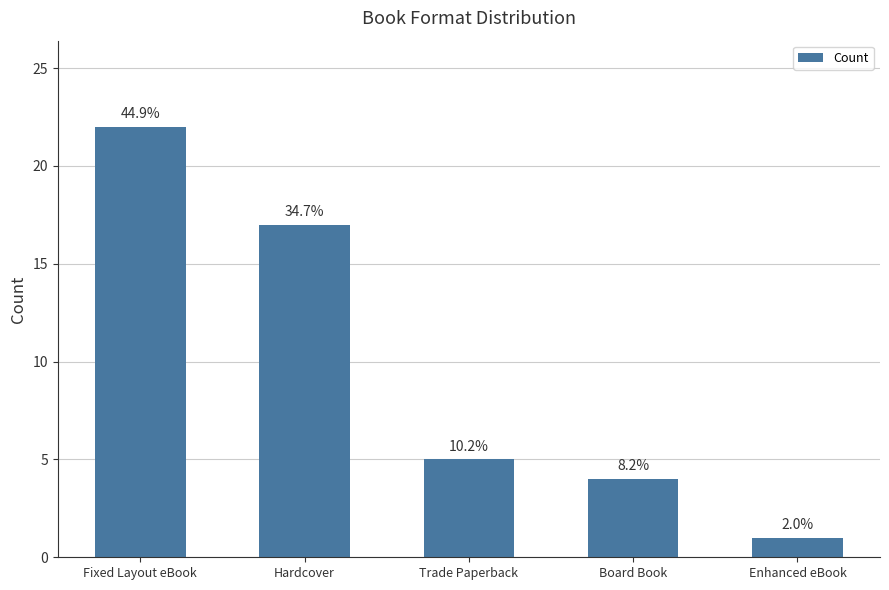

Rank the categories by value from lowest to highest.

Enhanced eBook, Board Book, Trade Paperback, Hardcover, Fixed Layout eBook